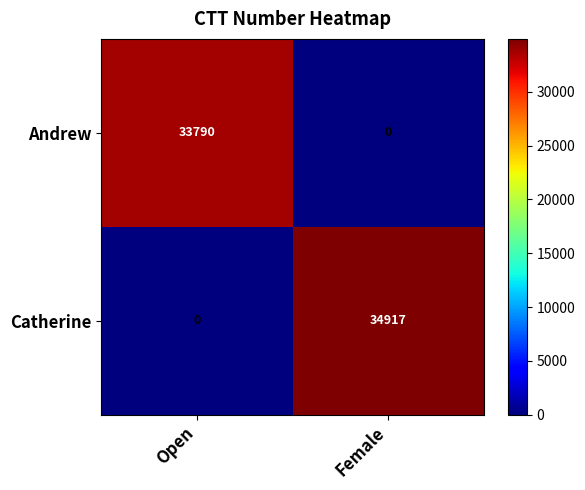

Rank the series at Female from highest to lowest value.

Catherine, Andrew